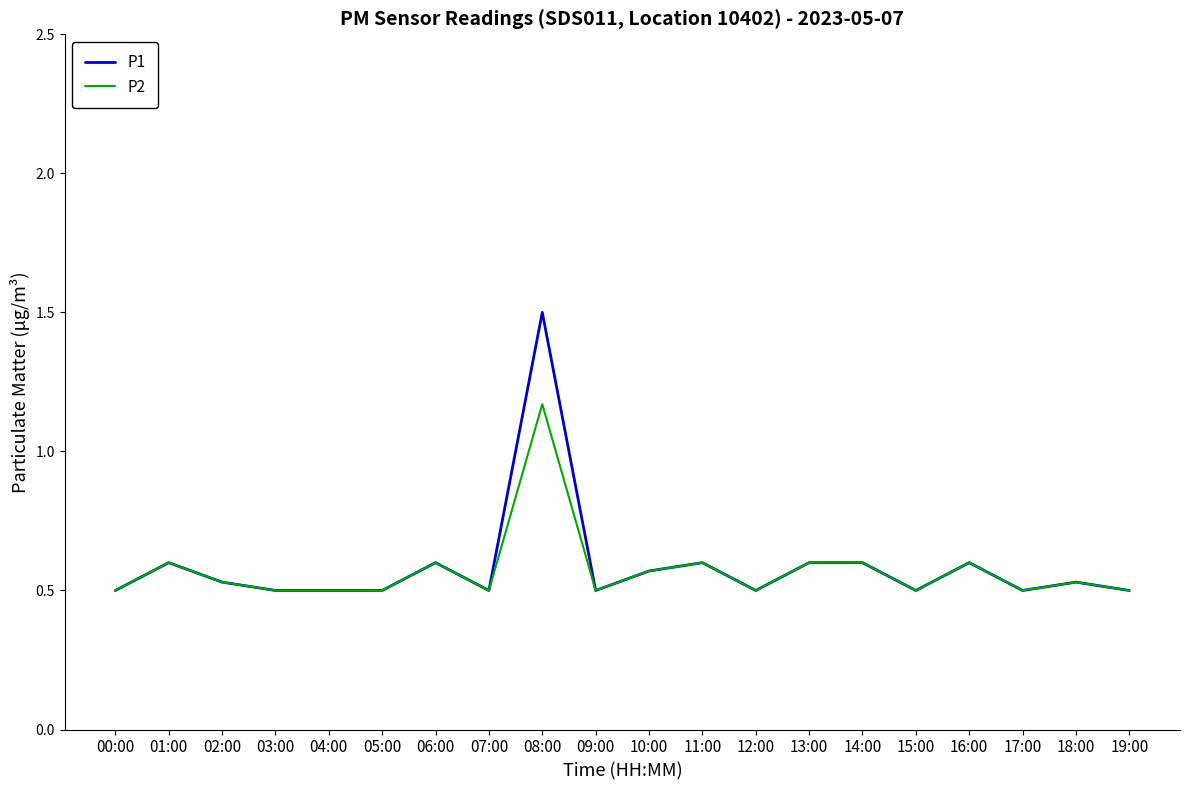

What are all the series names shown in the legend?

P1, P2